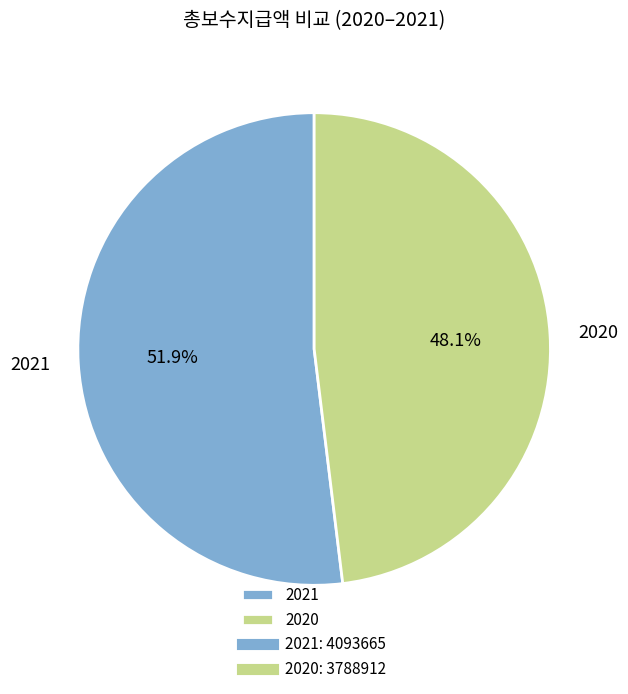

Is it true that 2020 is 39% of the pie?

False